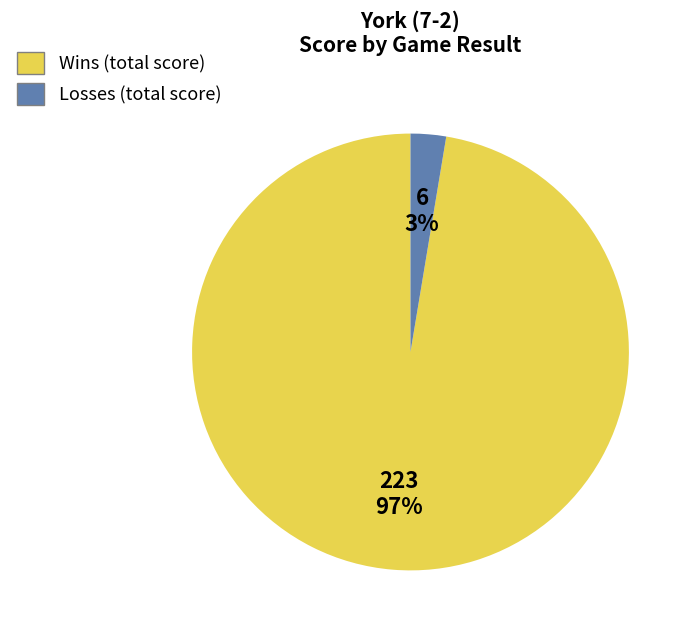

Count the number of slices in the pie.

2